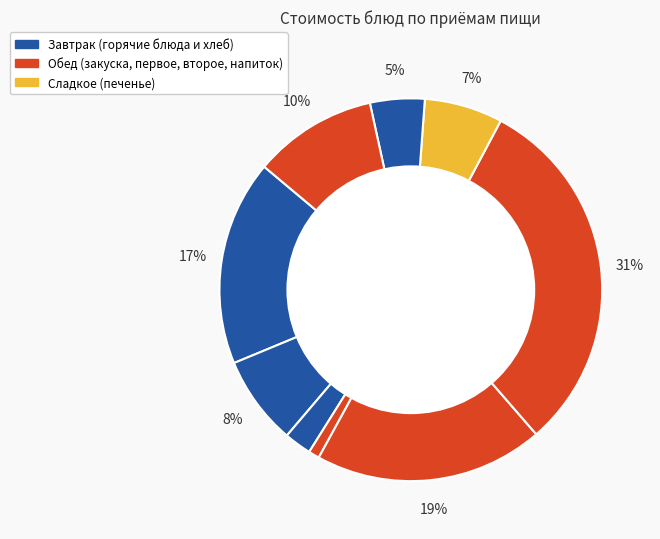

How many segments does this pie chart have?

9